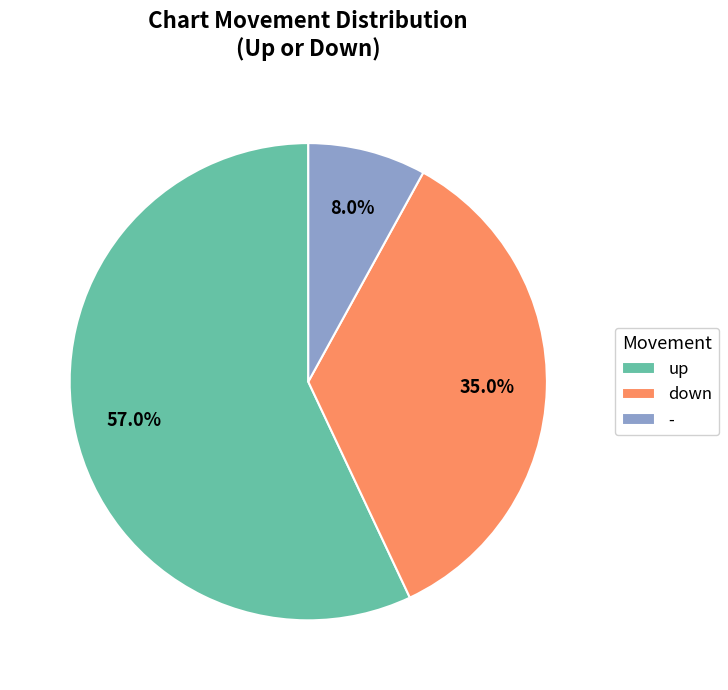

What is the majority slice?

up